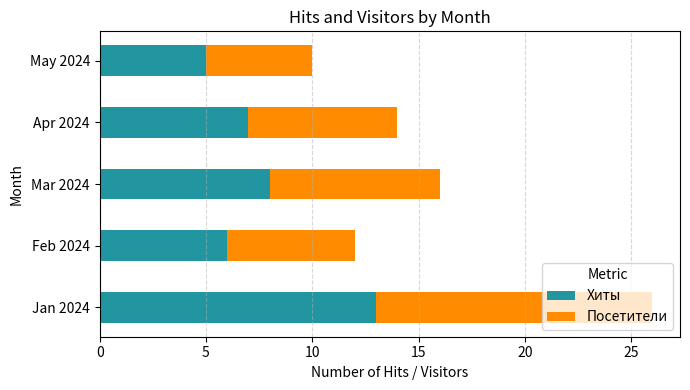

Is it true that Хиты equals 4 at Feb 2024?

False